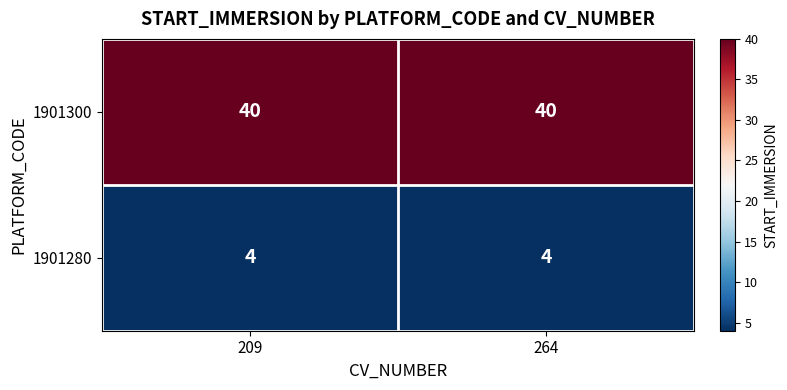

Rank the series by their maximum value, from lowest to highest.

1901280, 1901300